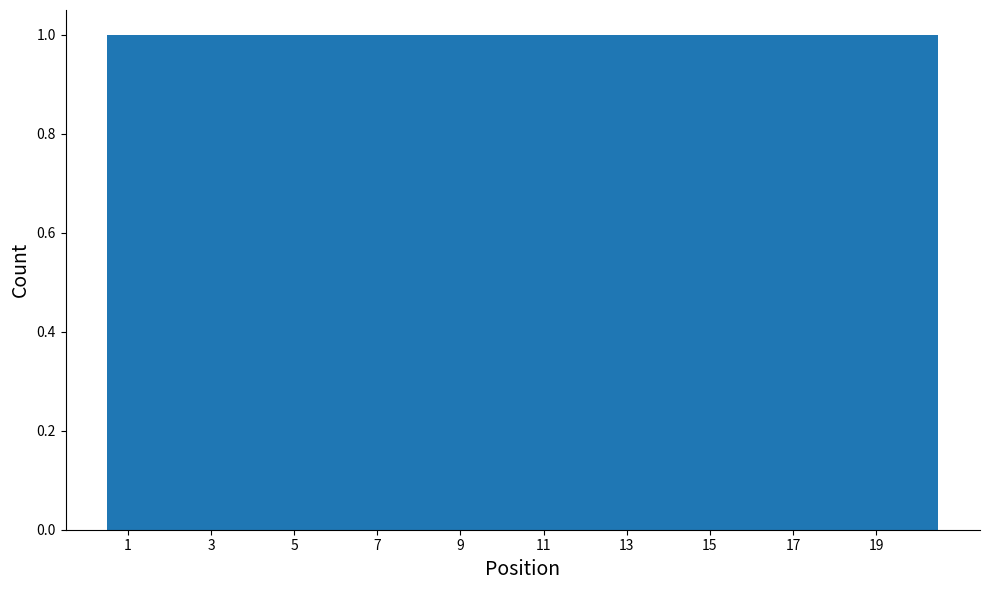

Reading left to right, transcribe this chart: for each bar, give the range it covers on the x-axis and its height. Neither the bar edges nor the heights are printed on the chart, so give them approximately, as read against the axes.

0.5 to 1.5: 1
1.5 to 2.5: 1
2.5 to 3.5: 1
3.5 to 4.5: 1
4.5 to 5.5: 1
5.5 to 6.5: 1
6.5 to 7.5: 1
7.5 to 8.5: 1
8.5 to 9.5: 1
9.5 to 10.5: 1
10.5 to 11.5: 1
11.5 to 12.5: 1
12.5 to 13.5: 1
13.5 to 14.5: 1
14.5 to 15.5: 1
15.5 to 16.5: 1
16.5 to 17.5: 1
17.5 to 18.5: 1
18.5 to 19.5: 1
19.5 to 20.5: 1